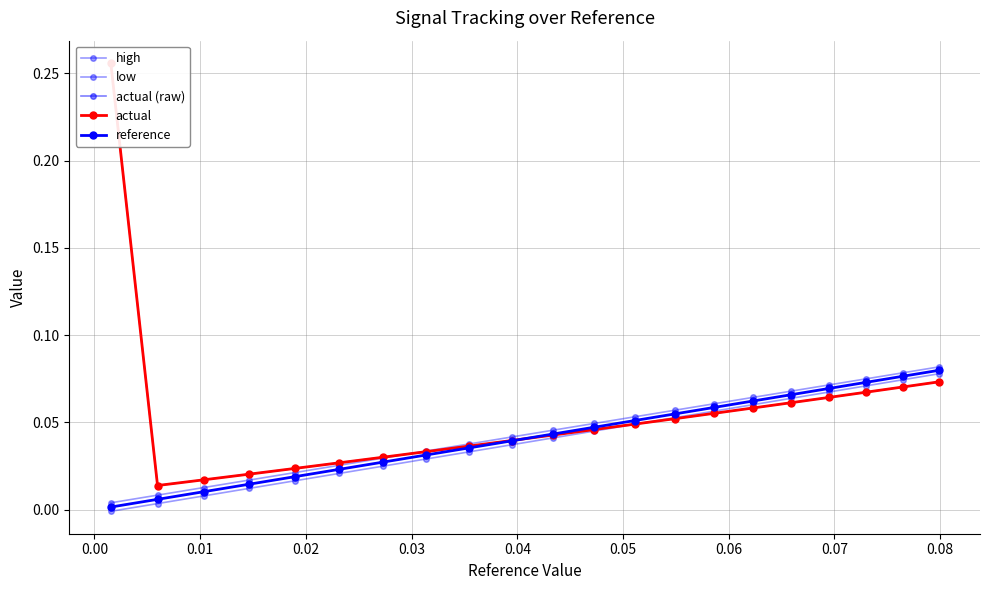

Which series has the widest spread of values?

actual (raw)